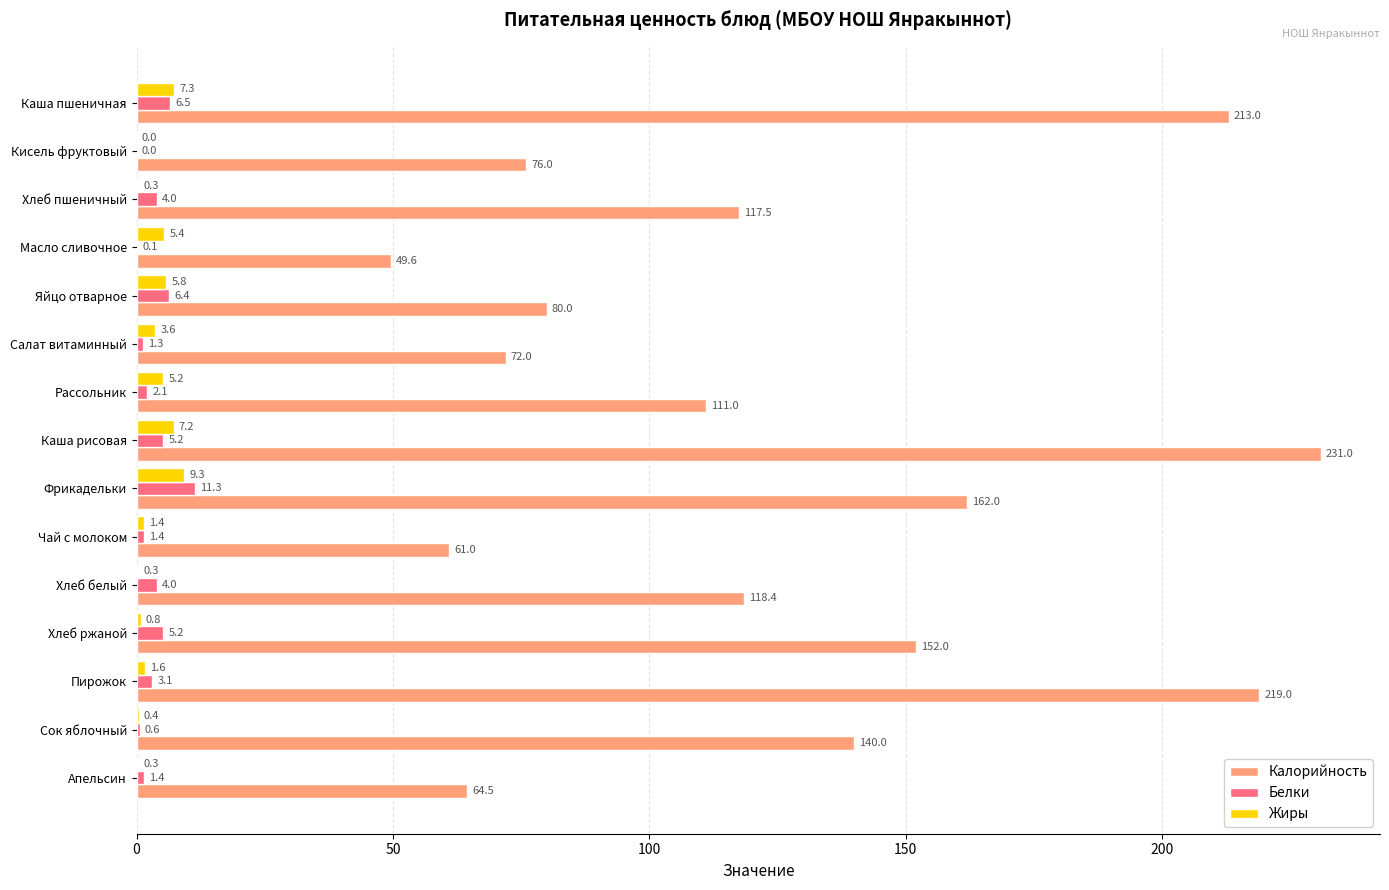

Which series changed the most between Чай с молоком and Хлеб белый?

Калорийность